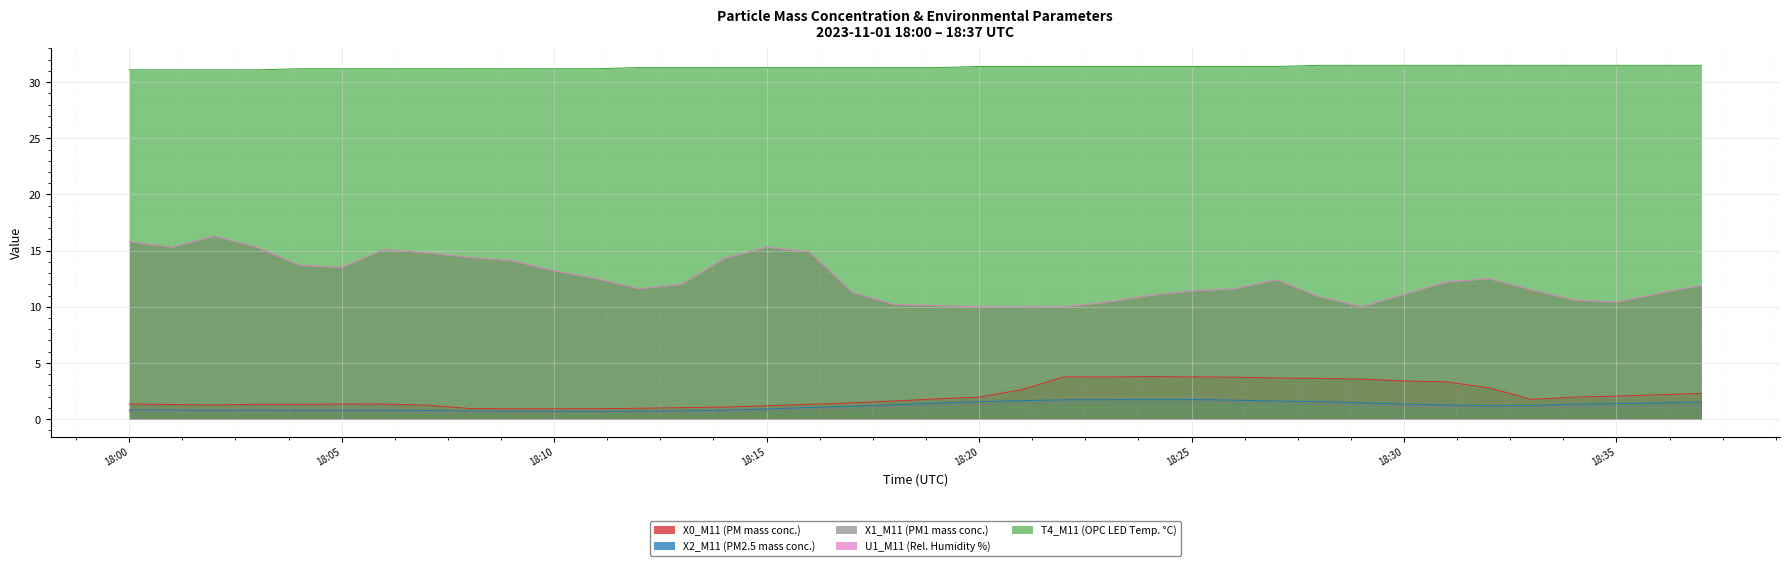

What is the maximum value shown in the chart?

31.5